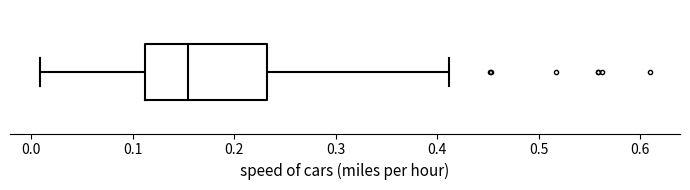

Transcribe this box plot: give where the median line is, the range the box spans, and where the two whiskers end, as read against the x-axis. The values are not printed on the chart, so give them approximately, as read against the axis.

median 0.15, box 0.11 to 0.23, whiskers 0.01 to 0.41